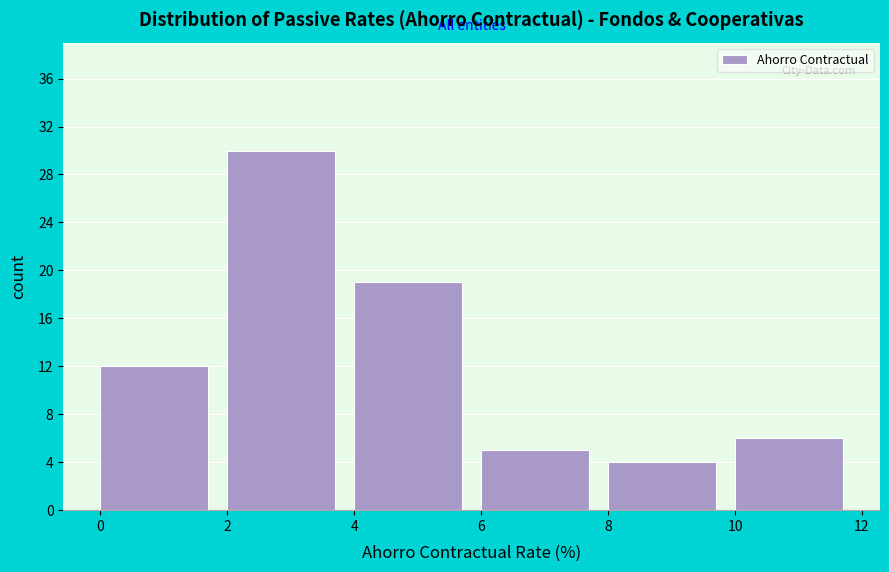

Reading left to right, list every bar in this chart as the range it spans on the x-axis followed by its height. The values are not printed on the chart, so give them approximately, as read against the axis.

0 to 2: 12
2 to 4: 30
4 to 6: 19
6 to 8: 5
8 to 10: 4
10 to 12: 6